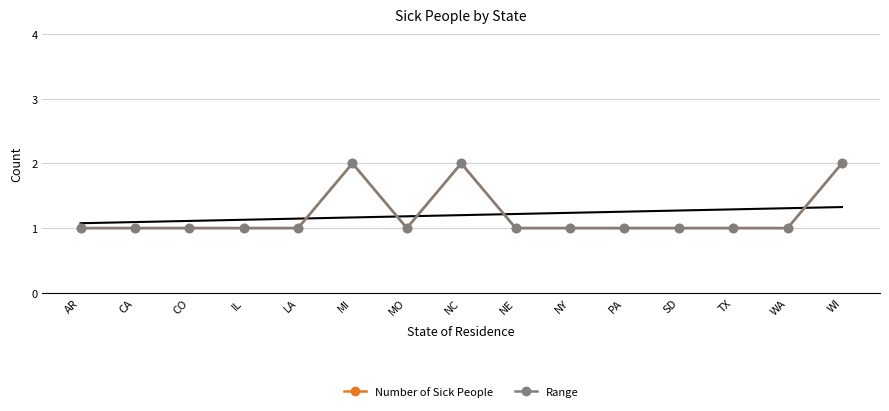

The Number of Sick People series shows 1 at IL. True or false?

True